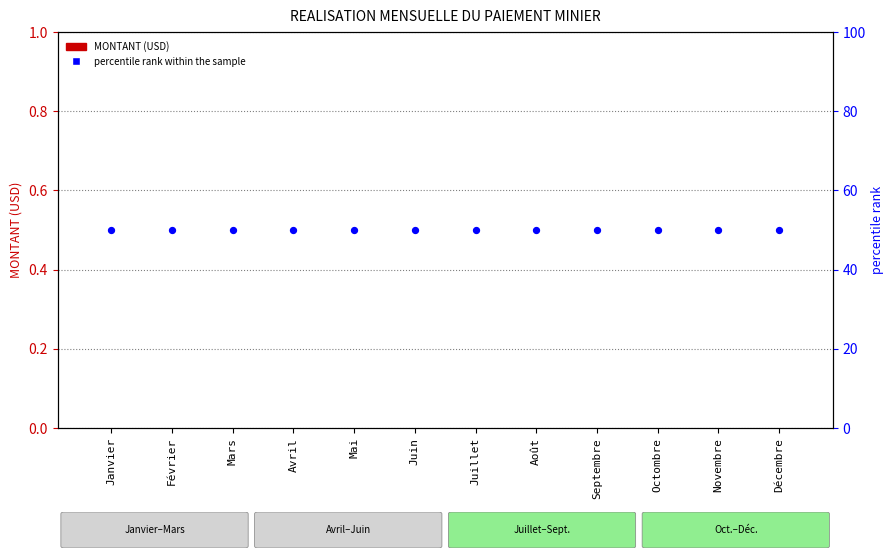

Which series has the largest Y range (max minus min)?

MONTANT (USD)